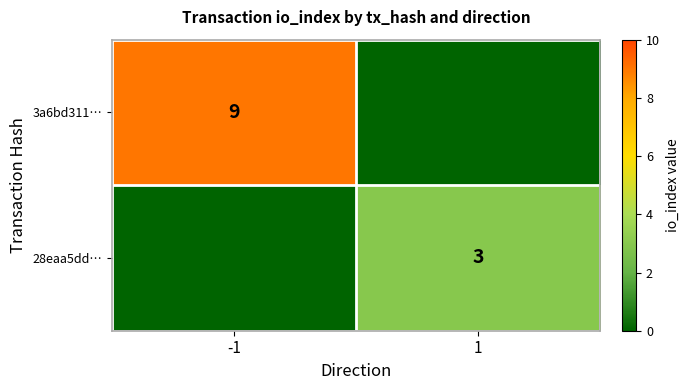

How many distinct data groups are displayed?

2